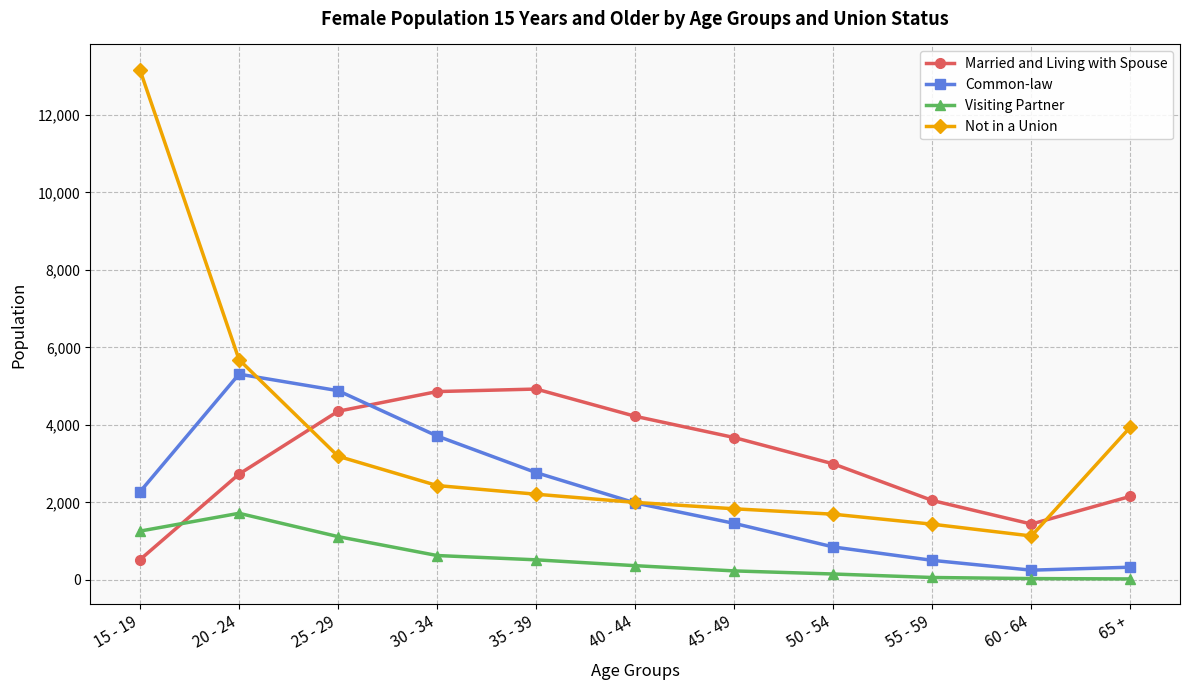

What is the label of the 10th point from the left?

60 - 64